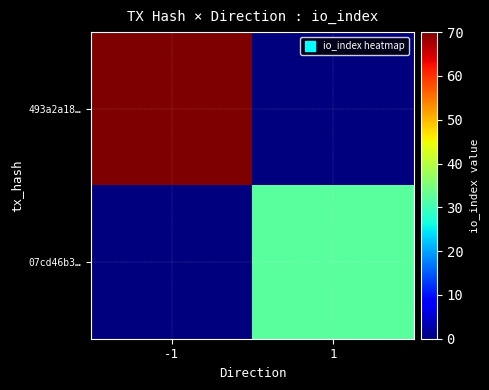

What is the total value across all series at -1?

70